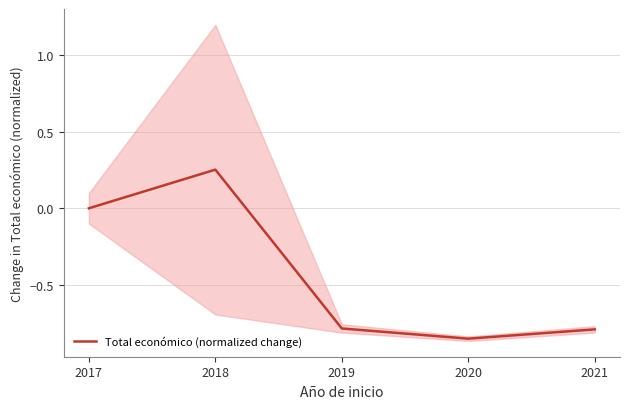

Reading right to left, extract all data points from this chart.

-0.8	-0.9	-0.8	0.3	0.0